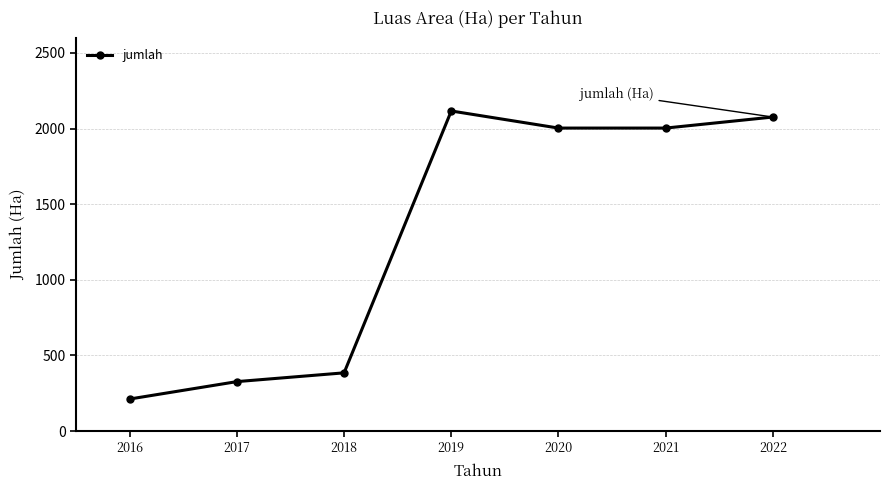

Reading left to right, list all the values displayed in this chart.

2016=212	2017=327	2018=385	2019=2116	2020=2003	2021=2003	2022=2076